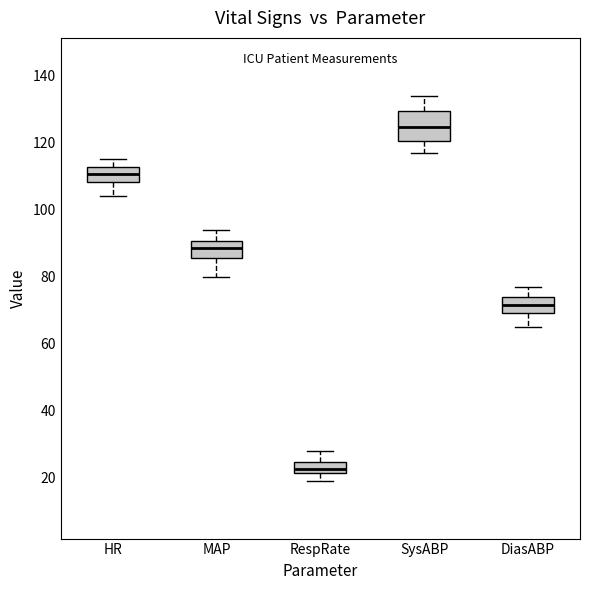

Comparing the boxes themselves (not the whiskers), which one is the tallest?

SysABP